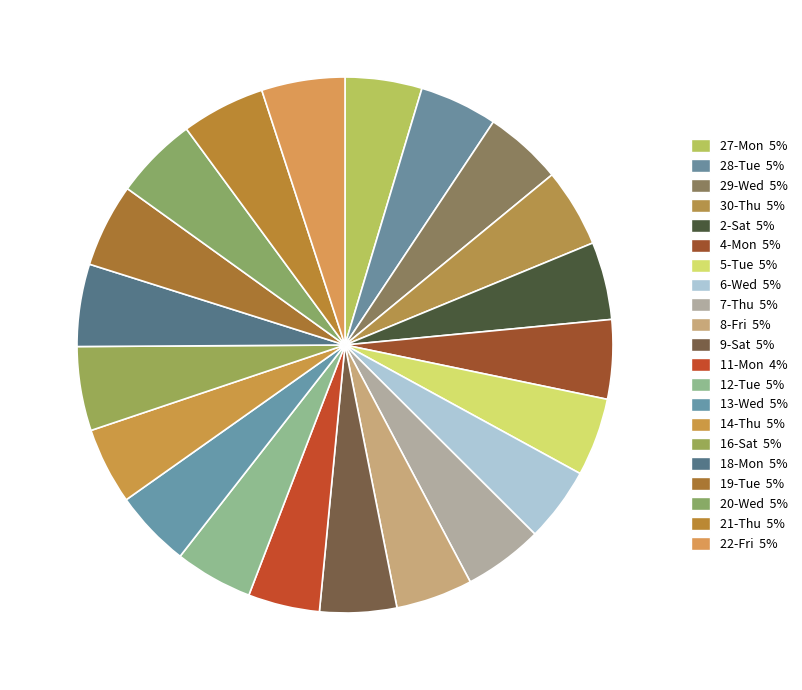

Is it true that 12-Tue is 11% of the pie?

False